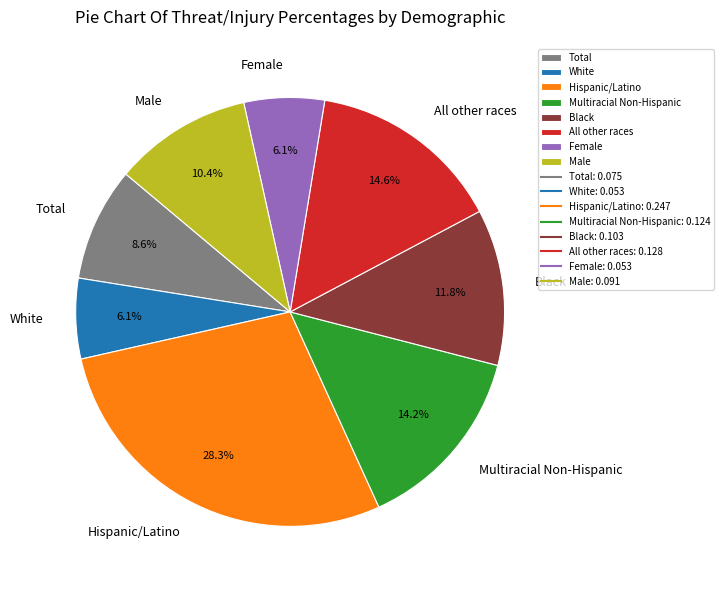

Is the sum of Female and Male greater than half?

No